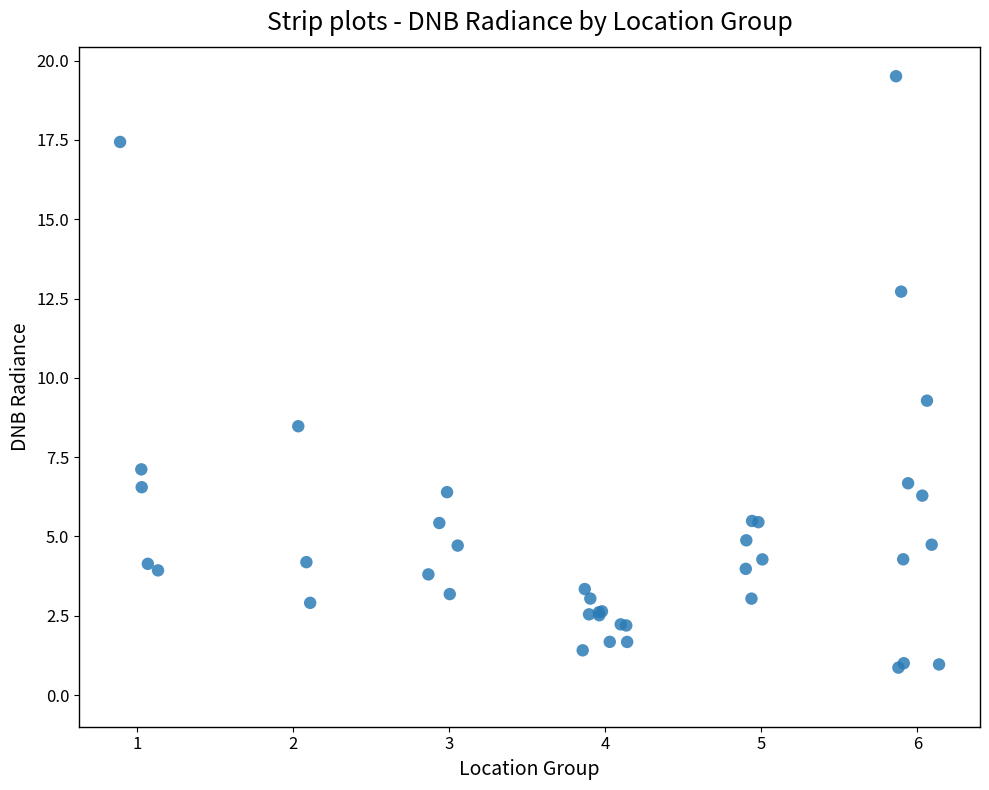

What Y value in the scatter plot is closest to 10?

9.3